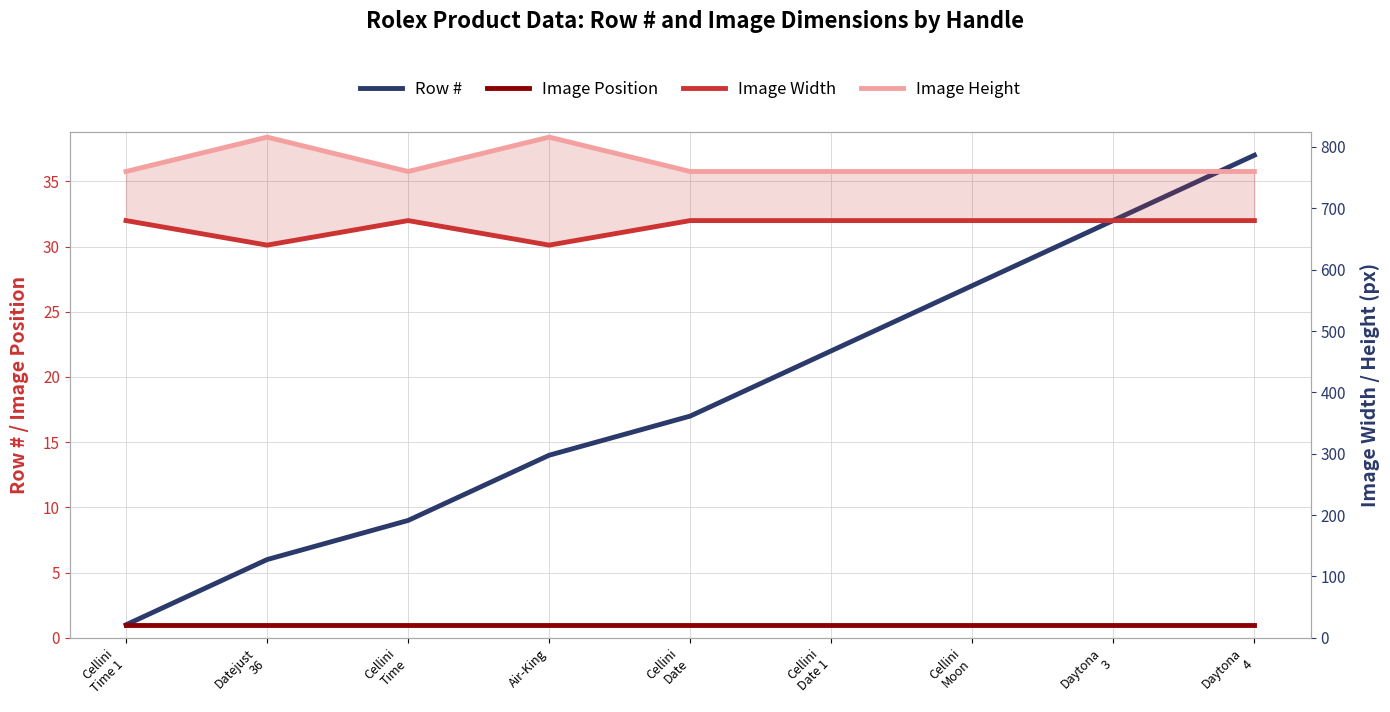

List the labels in order of Image Position value, largest first.

Cellini
Time 1, Datejust
36, Cellini
Time, Air-King, Cellini
Date, Cellini
Date 1, Cellini
Moon, Daytona
3, Daytona
4